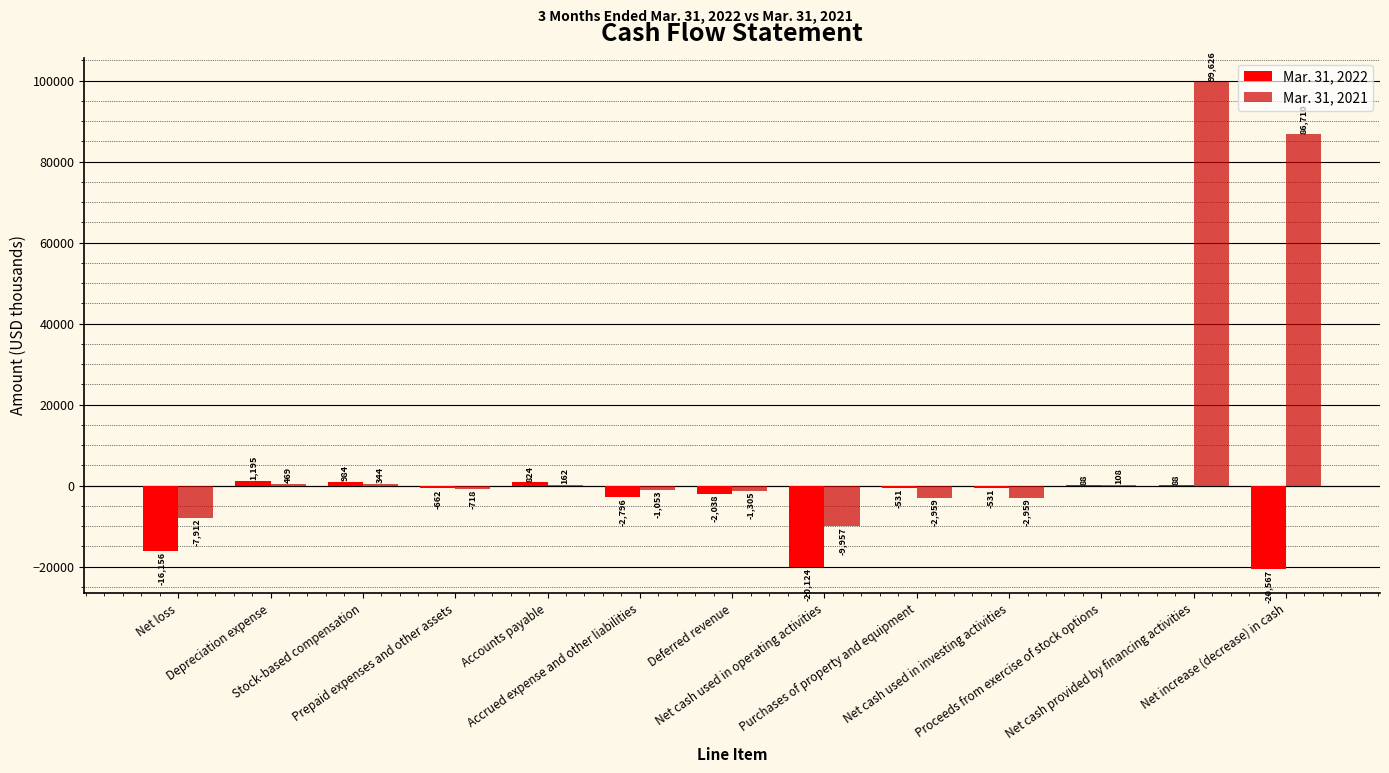

At which label is Mar. 31, 2021 closest to 44834?

Net increase (decrease) in cash